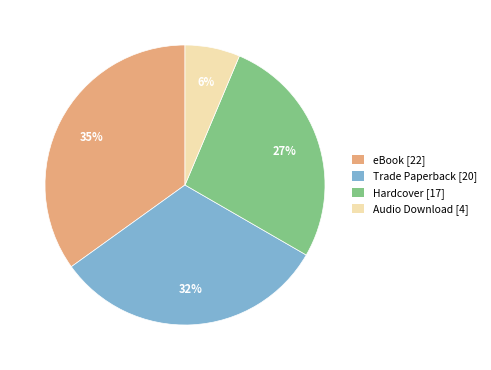

Rank the categories by value from lowest to highest.

Audio Download, Hardcover, Trade Paperback, eBook